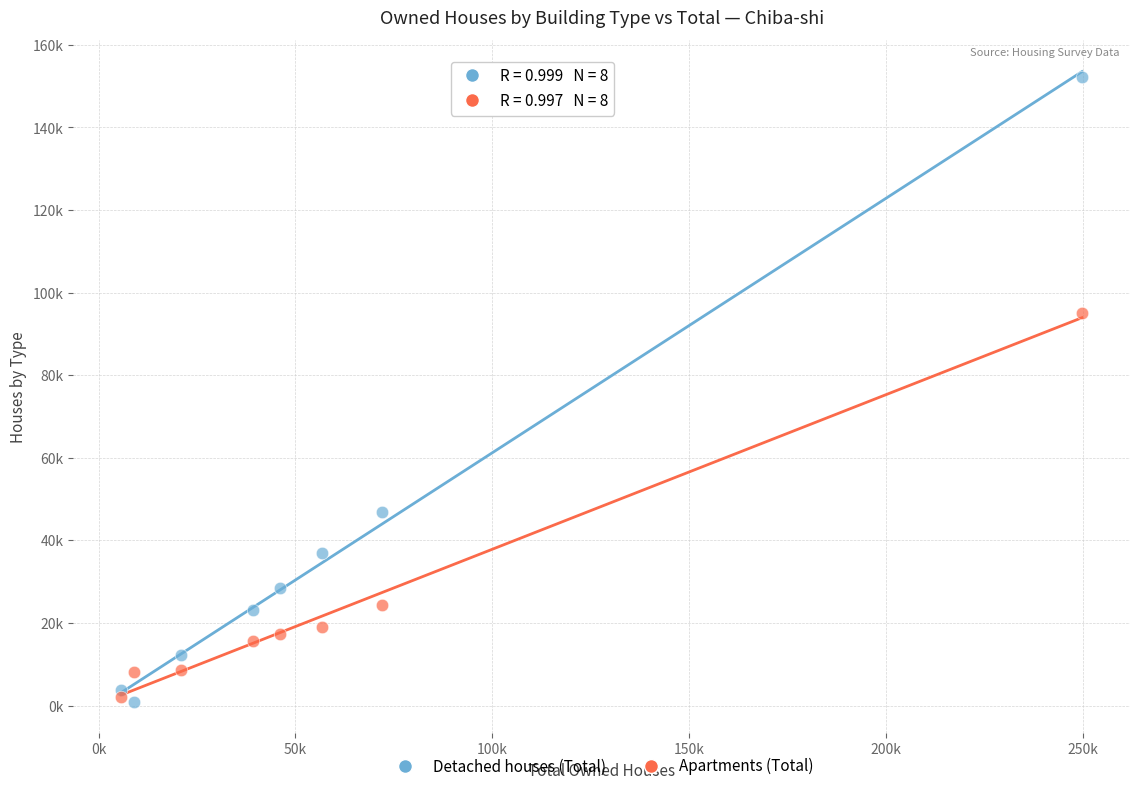

Which series has the largest Y range (max minus min)?

Detached houses (Total)